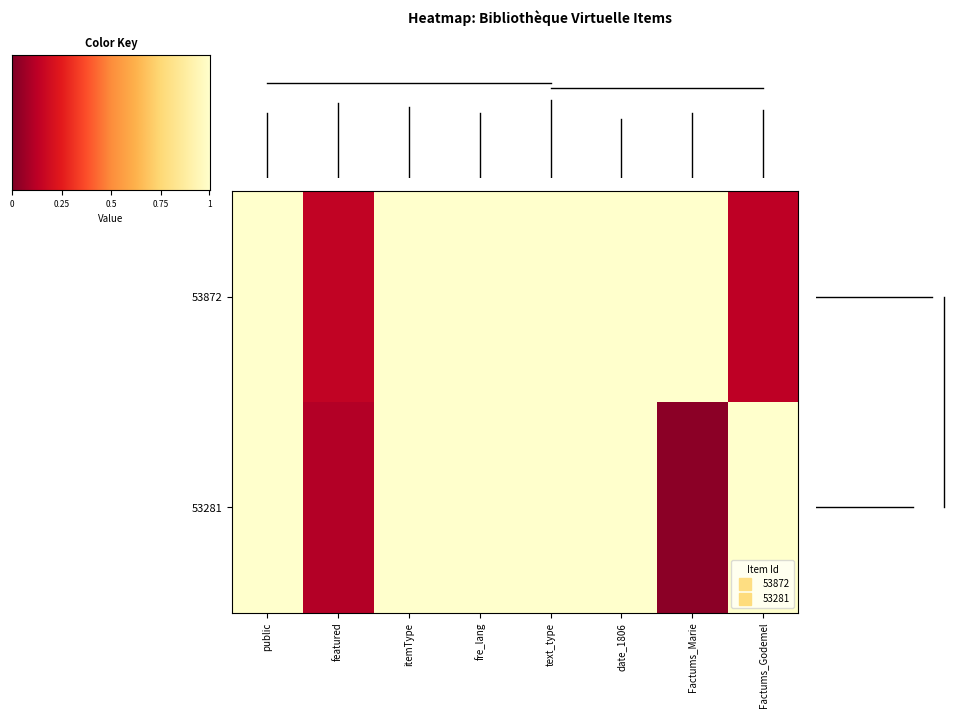

Which series has the widest spread of values?

53281